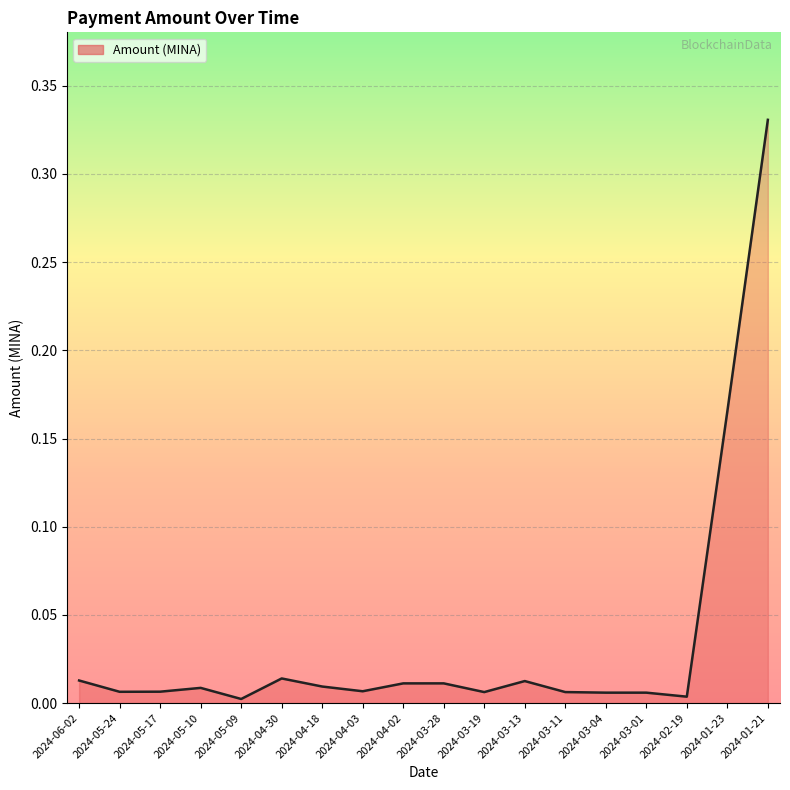

What position from the right is 2024-06-02?

18